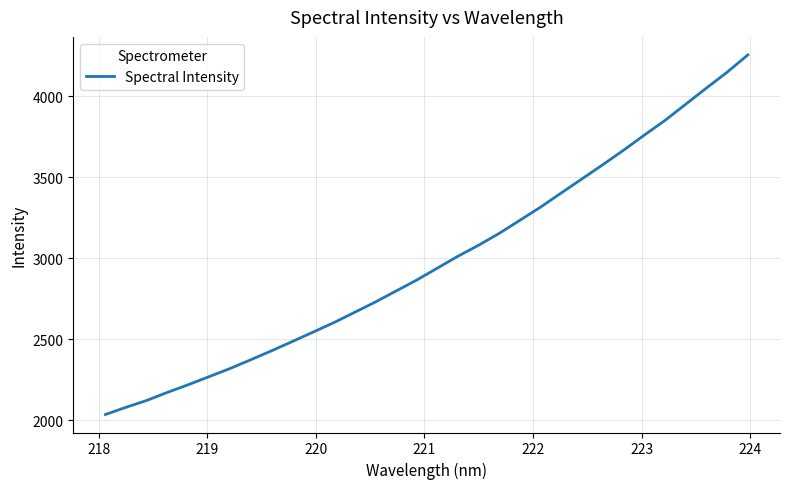

Is this an area chart (filled region under the line)?

No